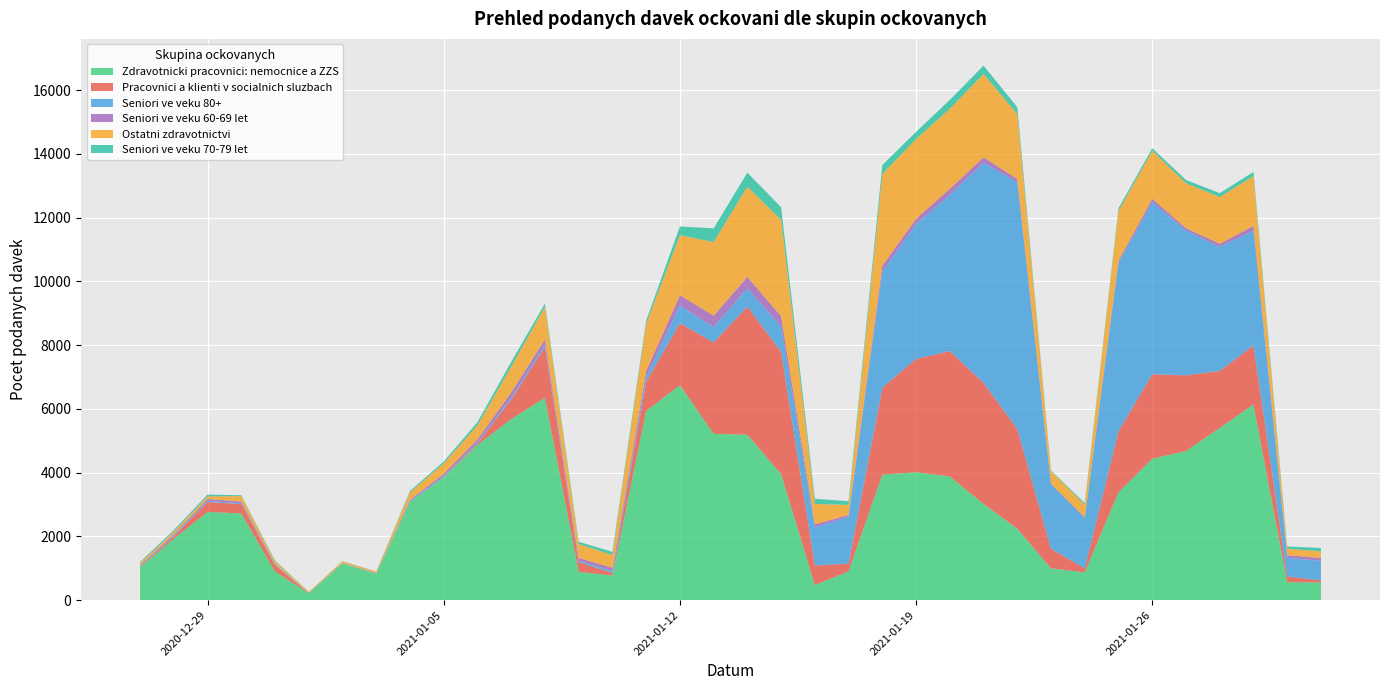

Reading right to left, list all the values displayed in this chart.

Zdravotnicki pracovnici: nemocnice a ZZS: 554	562	6139	5399	4678	4435	3384	869	996	2237	3016	3880	4011	3936	902	471	3950	5189	5217	6745	5934	771	887	6349	5680	4866	3851	3079	827	1149	220	894	2716	2768	1923	1034
Pracovnici a klienti v socialnich sluzbach: 63	179	1852	1792	2375	2651	1918	126	613	3131	3802	3934	3557	2730	242	614	3841	4020	2868	1944	914	78	303	1592	615	54	12	3	2	0	5	195	292	311	74	9
Seniori ve veku 80+: 615	586	3601	3893	4547	5402	5279	1579	2023	7743	6908	4908	4236	3645	1476	1196	789	576	482	556	151	64	42	76	63	38	31	20	3	5	1	20	25	37	32	13
Seniori ve veku 60-69 let: 91	81	148	97	73	107	73	23	18	105	167	184	161	179	50	96	329	356	358	322	189	99	88	163	154	83	66	45	12	4	1	24	59	58	37	33
Ostatni zdravotnictvi: 204	206	1565	1466	1409	1503	1555	396	393	2037	2615	2510	2500	2882	319	639	3022	2831	2310	1883	1484	403	439	1024	811	442	330	232	43	55	26	84	172	81	85	64
Seniori ve veku 70-79 let: 108	69	132	123	101	82	90	52	22	214	264	280	228	280	114	163	396	442	430	275	100	98	71	100	151	101	59	44	7	9	3	26	26	56	47	40